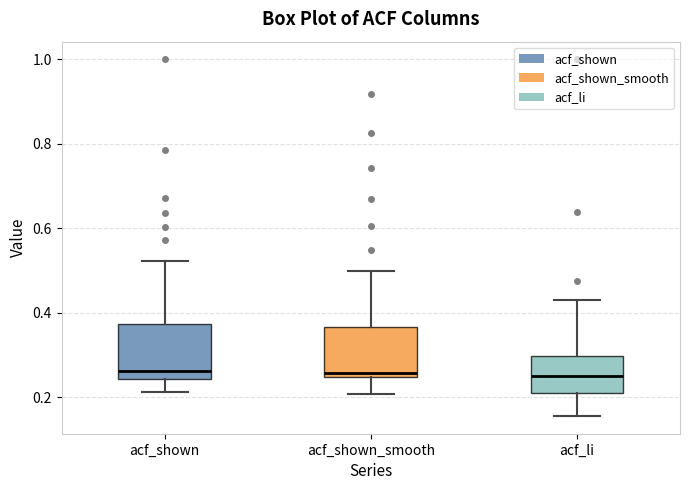

Reading left to right, read every box against the y-axis: the position of its median line, the range the box covers, and the ends of its whiskers. The values are not printed on the chart, so give them approximately, as read against the axis.

acf_shown: median 0.26, box 0.24 to 0.38, whiskers 0.22 to 0.52
acf_shown_smooth: median 0.26, box 0.24 to 0.36, whiskers 0.20 to 0.50
acf_li: median 0.24, box 0.20 to 0.30, whiskers 0.16 to 0.44